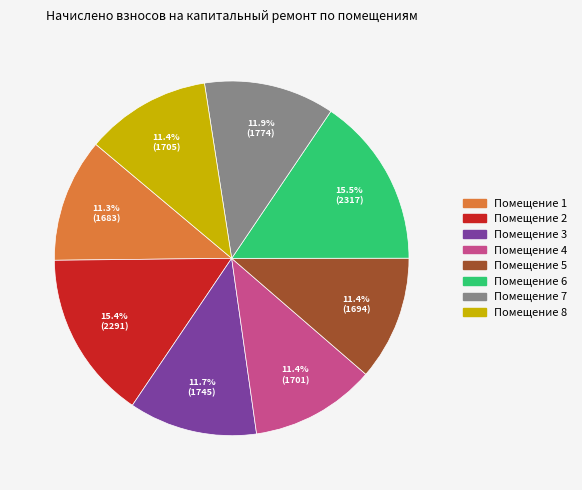

Does any single category account for the majority?

No